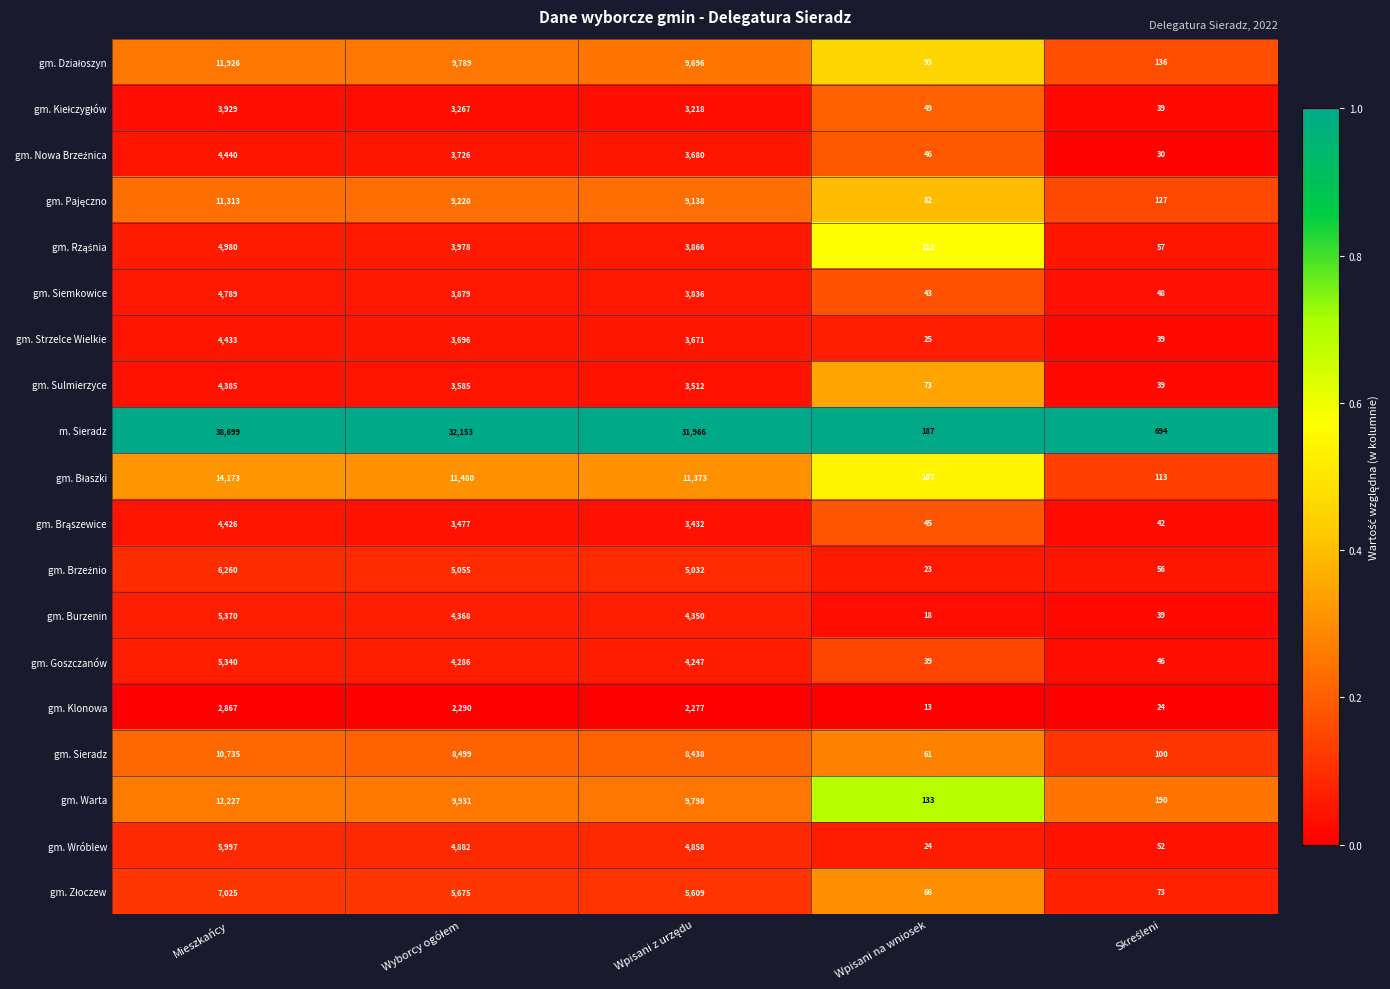

Which series has the largest range (max minus min)?

m. Sieradz